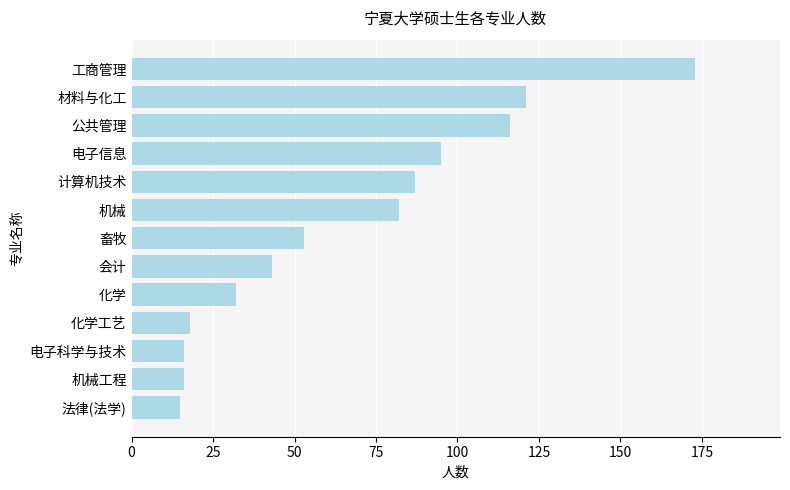

What is the average value?

67